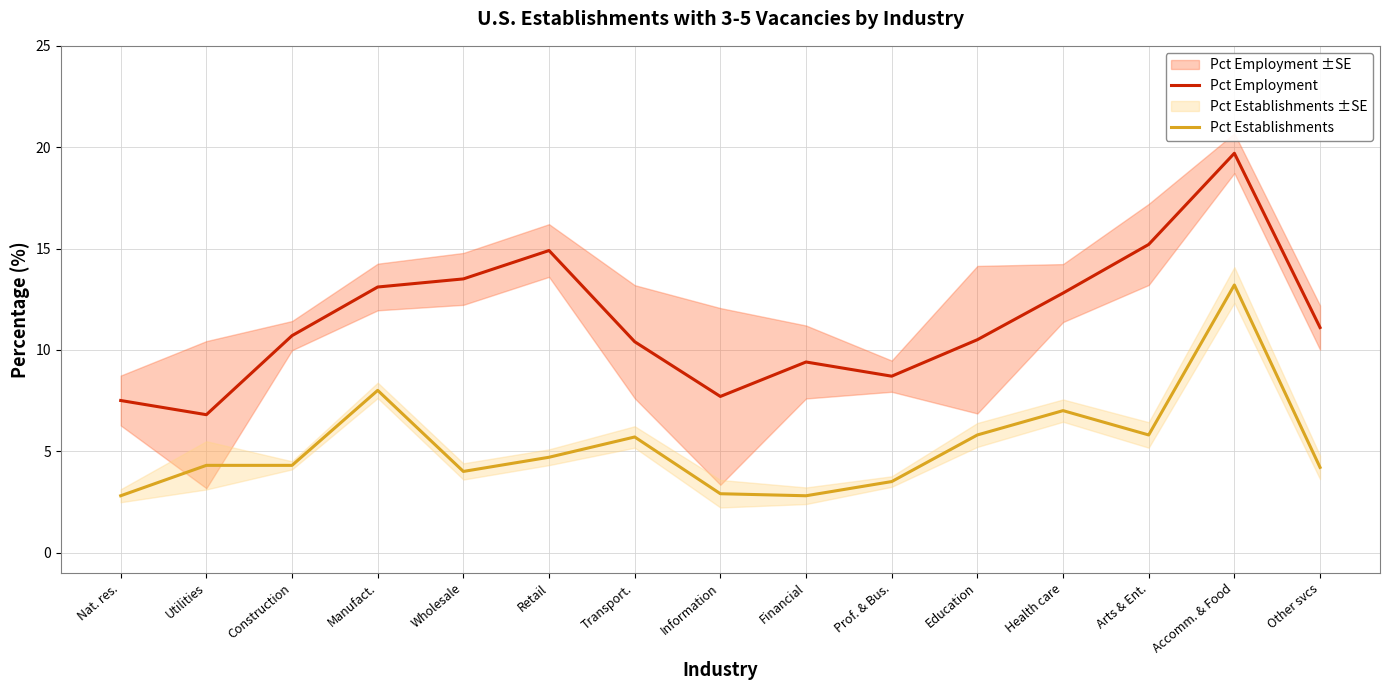

What position from the right is Manufact.?

12